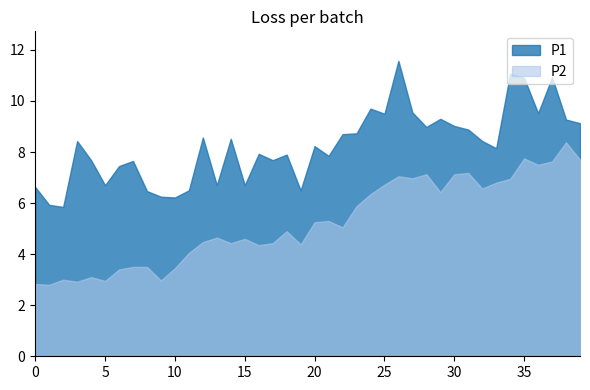

Rank the series by their maximum value, from highest to lowest.

P1, P2